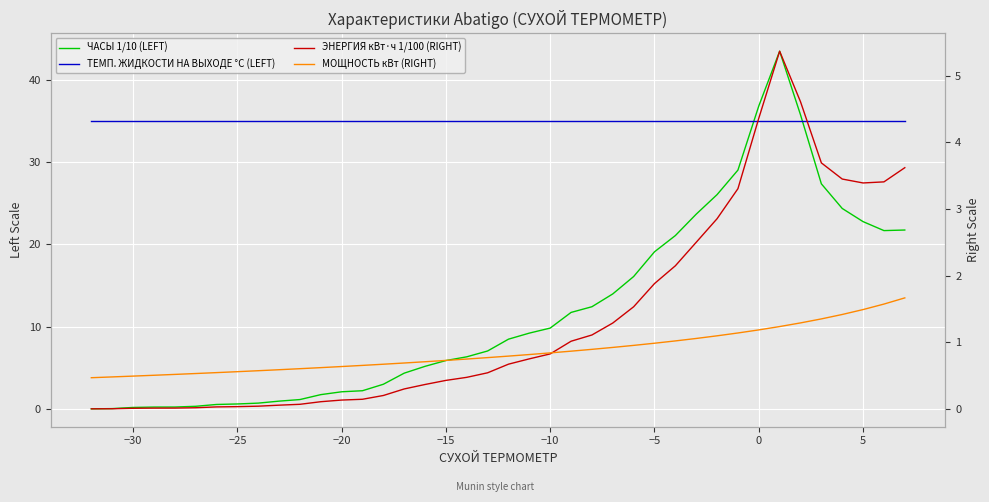

Reading left to right, transcribe all the data shown in this chart.

ЧАСЫ 1/10 (LEFT): 0.0	0.0	0.2	0.2	0.2	0.3	0.5	0.6	0.7	0.9	1.1	1.7	2.1	2.2	3.0	4.3	5.2	5.9	6.3	7.0	8.5	9.2	9.8	11.7	12.4	14.0	16.1	19.1	21.1	23.7	26.0	29.0	36.8	43.5	35.7	27.3	24.4	22.8	21.7	21.7
ТЕМП. ЖИДКОСТИ НА ВЫХОДЕ °C (LEFT): 35.0	35.0	35.0	35.0	35.0	35.0	35.0	35.0	35.0	35.0	35.0	35.0	35.0	35.0	35.0	35.0	35.0	35.0	35.0	35.0	35.0	35.0	35.0	35.0	35.0	35.0	35.0	35.0	35.0	35.0	35.0	35.0	35.0	35.0	35.0	35.0	35.0	35.0	35.0	35.0
ЭНЕРГИЯ кВт·ч 1/100 (RIGHT): 0.0	0.0	0.0	0.0	0.0	0.0	0.0	0.0	0.0	0.1	0.1	0.1	0.1	0.1	0.2	0.3	0.4	0.4	0.5	0.5	0.7	0.8	0.8	1.0	1.1	1.3	1.5	1.9	2.1	2.5	2.9	3.3	4.4	5.4	4.6	3.7	3.4	3.4	3.4	3.6
МОЩНОСТЬ кВт (RIGHT): 0.5	0.5	0.5	0.5	0.5	0.5	0.5	0.6	0.6	0.6	0.6	0.6	0.6	0.7	0.7	0.7	0.7	0.7	0.7	0.8	0.8	0.8	0.8	0.9	0.9	0.9	1.0	1.0	1.0	1.1	1.1	1.1	1.2	1.2	1.3	1.3	1.4	1.5	1.6	1.7